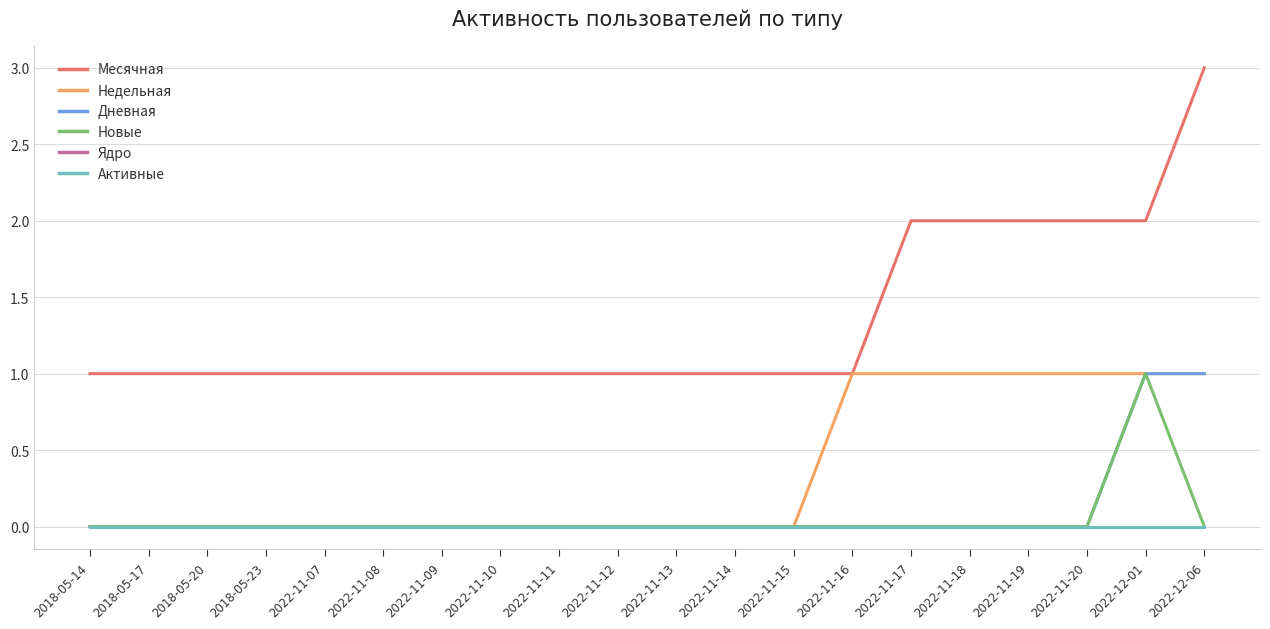

Which series changed the most between 2022-11-07 and 2022-11-12?

Месячная